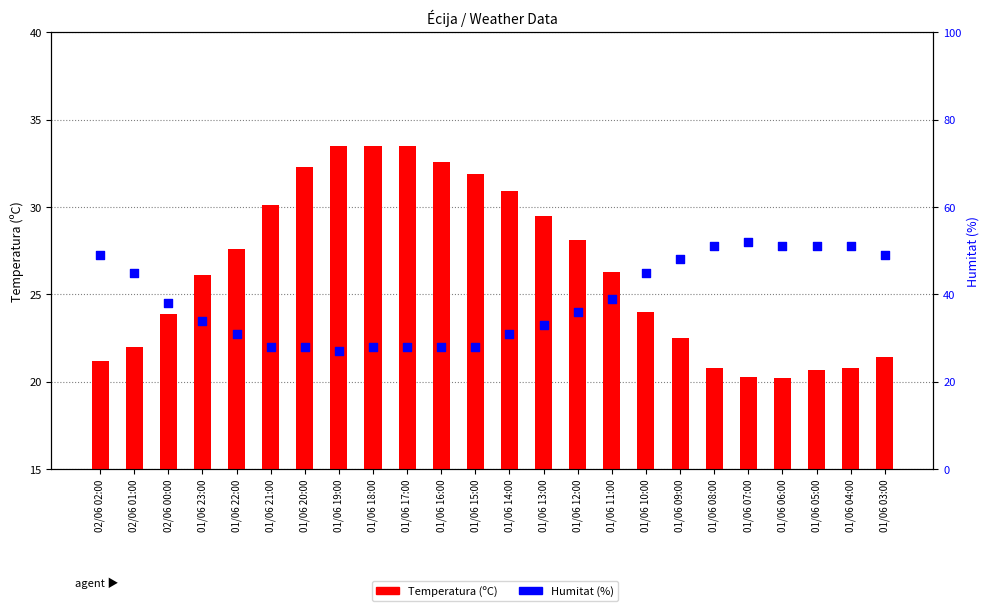

Is the value of Temperatura (ºC) at 01/06 14:00 greater than the value of Humitat (%) at 01/06 18:00?

Yes